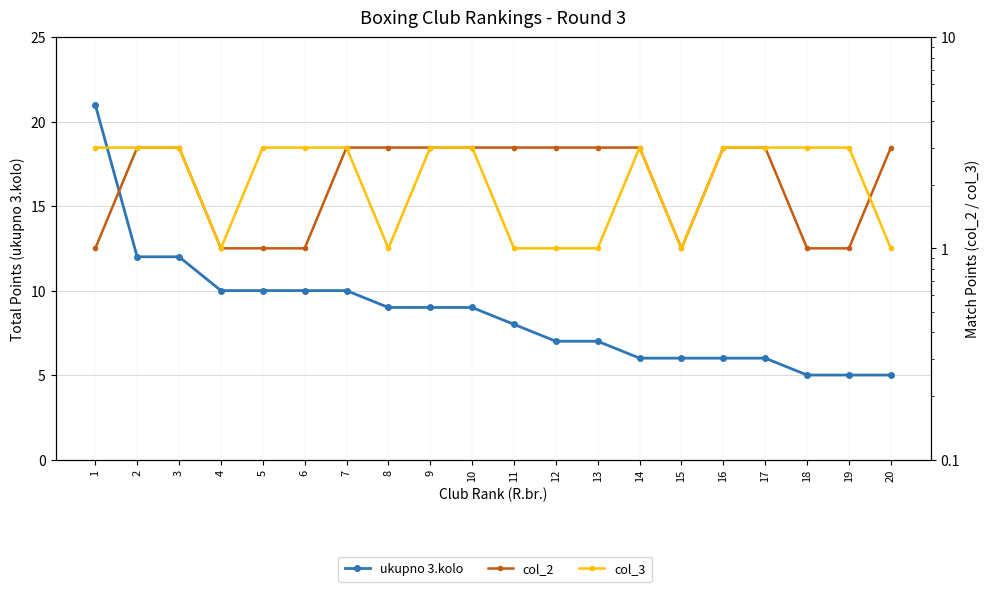

Is this an area chart (filled region under the line)?

No